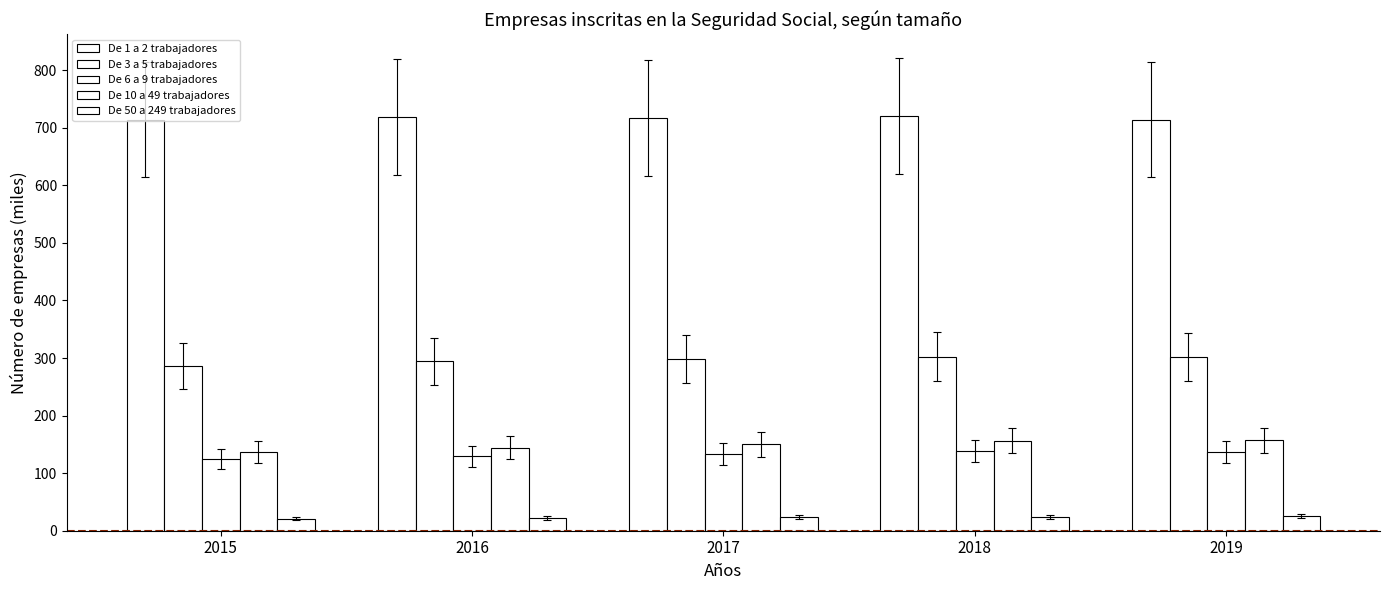

What is the difference between the highest and lowest values at 2017?

694.0